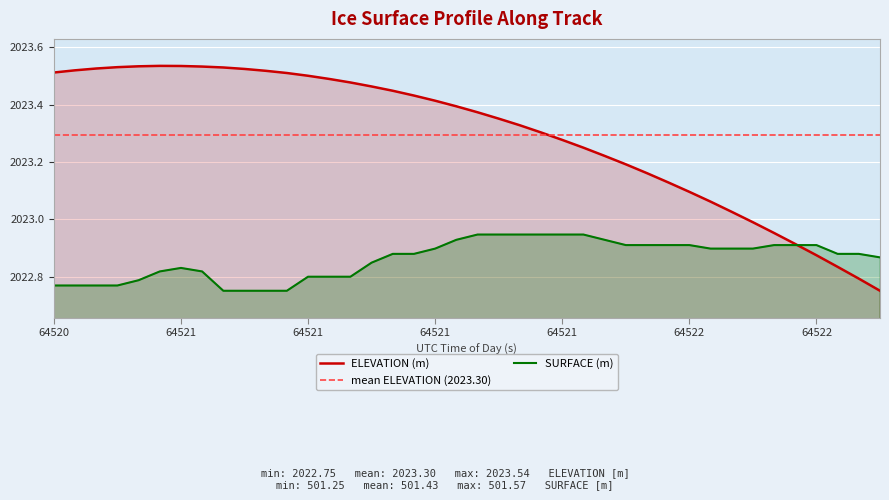

True or false: SURFACE and ELEVATION intersect in this chart.

True